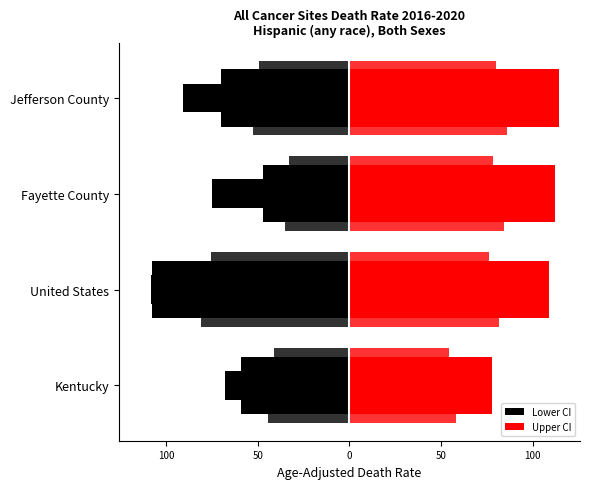

What is the difference between the second highest and second lowest values in the Upper CI series?

3.5